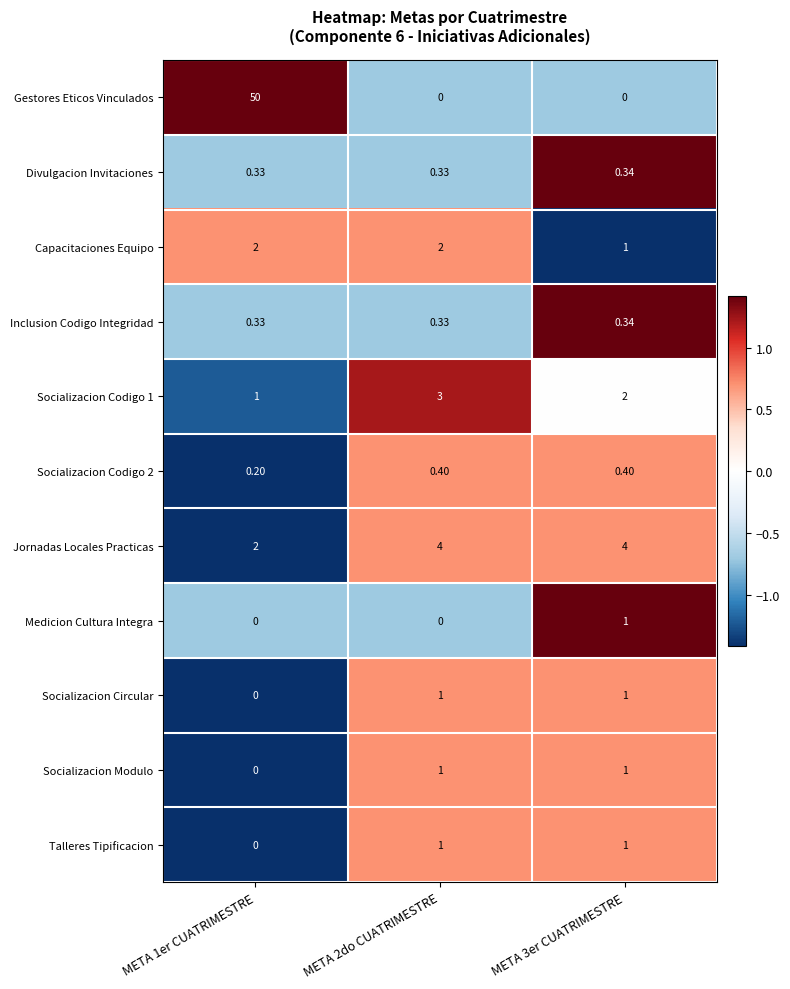

At which category does the chart reach its peak across all series?

META 1er CUATRIMESTRE